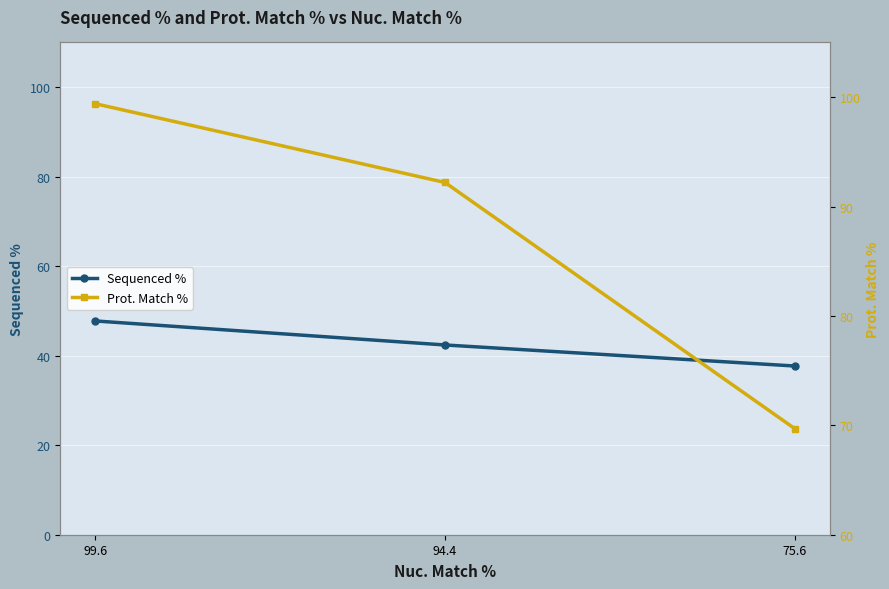

Reading left to right, list all the values displayed in this chart.

Sequenced %: 47.8	42.4	37.7
Prot. Match %: 99.4	92.2	69.7